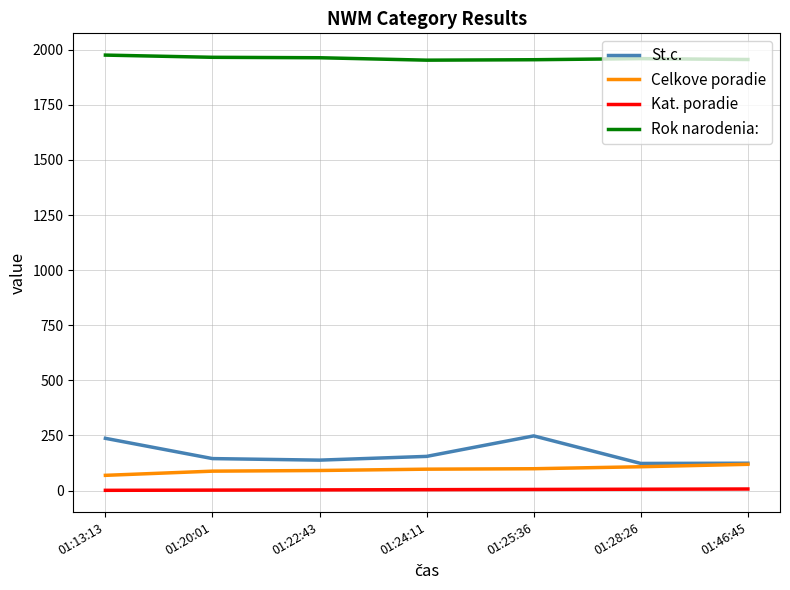

What position from the right is 01:13:13?

7